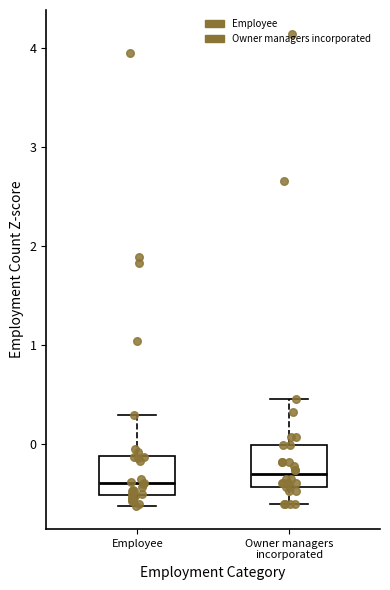

Where is the lower edge of the box for Owner managers incorporated on the y-axis? The values are not printed on the chart, so give them approximately, as read against the axis.

-0.4